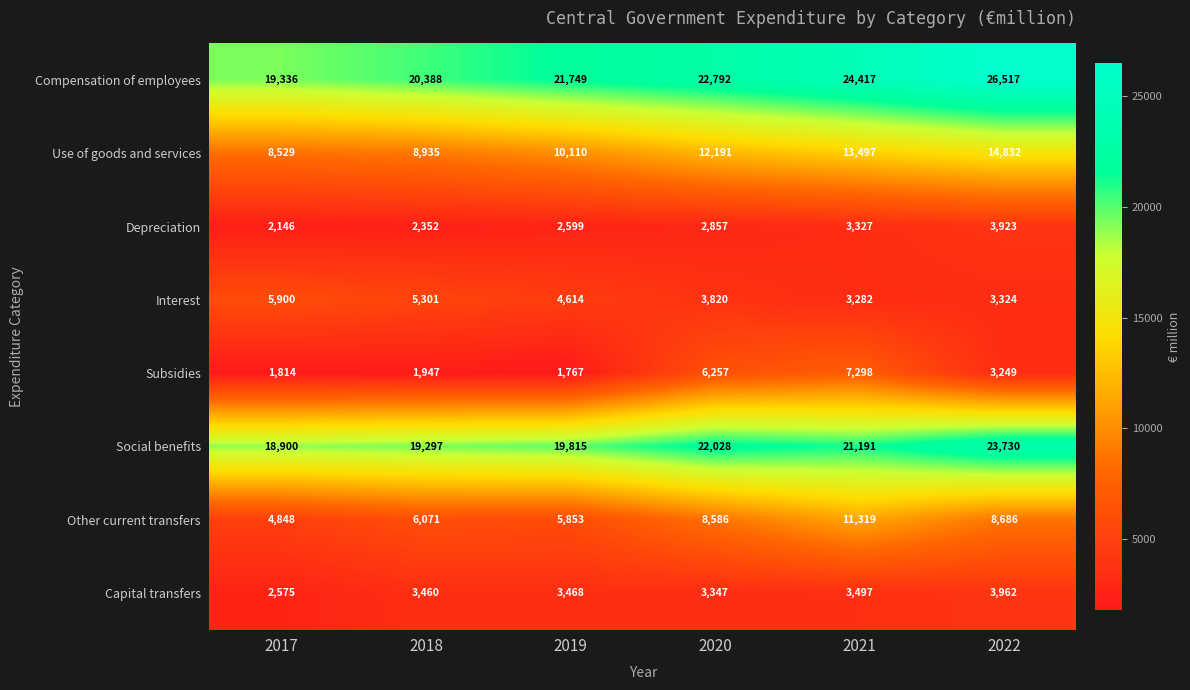

At which label does Social benefits first exceed 21191?

2020